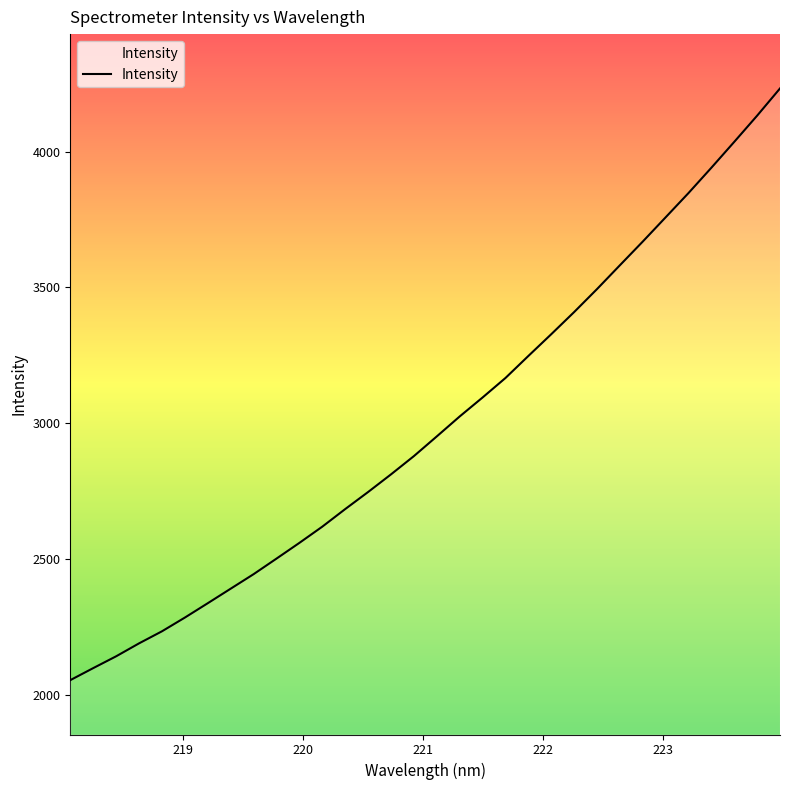

How many values exceed 2951?

16